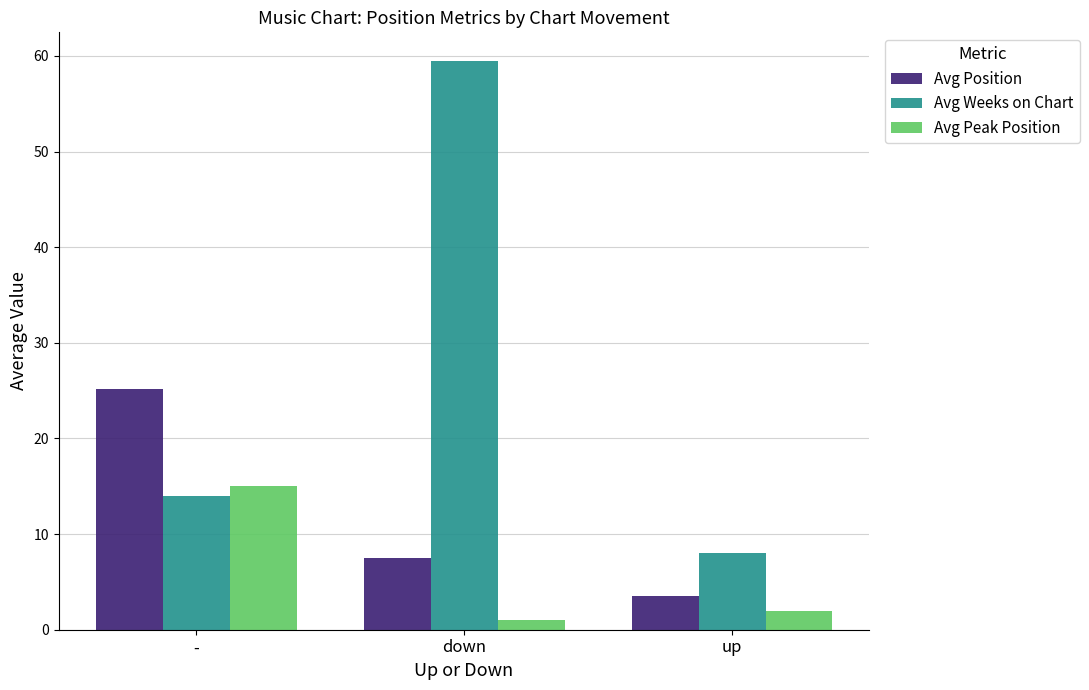

Reading right to left, extract all data points from this chart.

Avg Position: up=3.5	down=7.5	-=25.2
Avg Weeks on Chart: up=8.0	down=59.5	-=14.0
Avg Peak Position: up=2.0	down=1.0	-=15.0